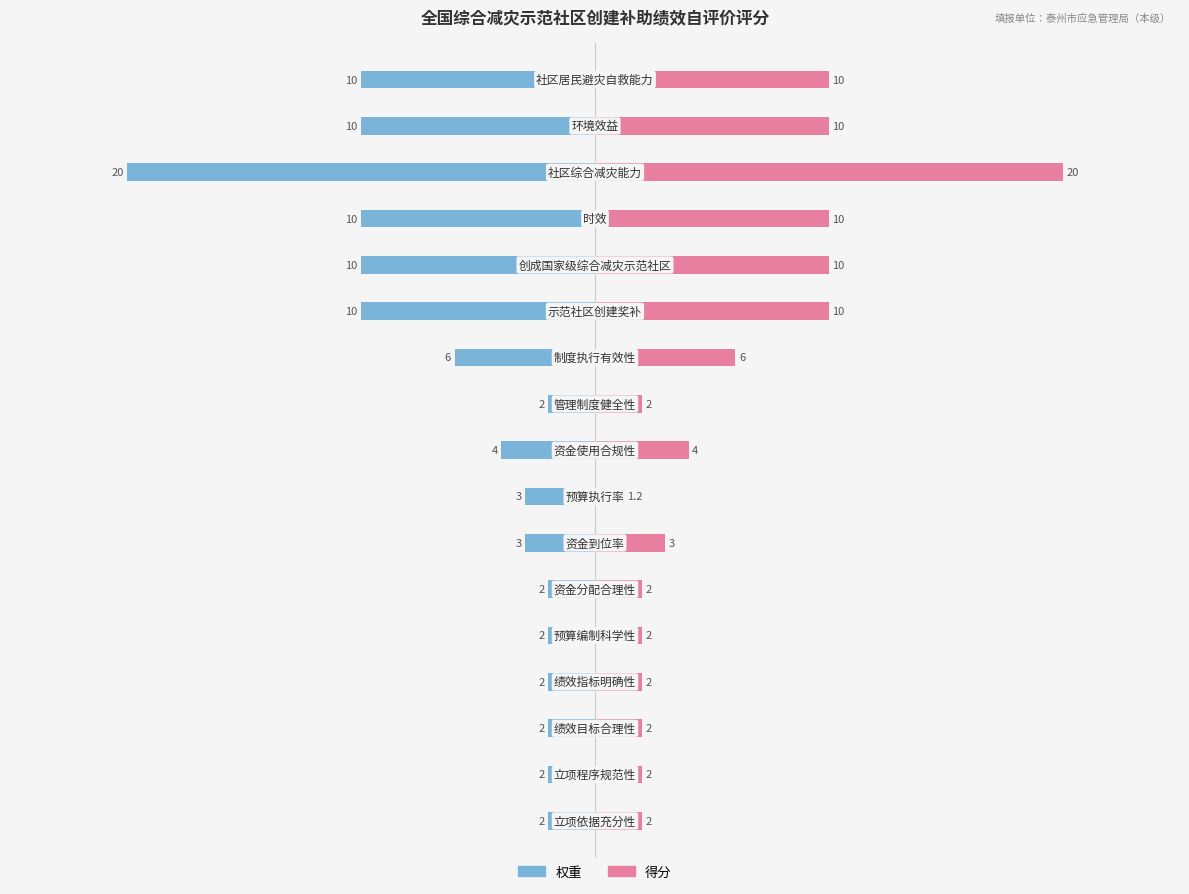

Rank the series at 14 from highest to lowest value.

得分, 权重